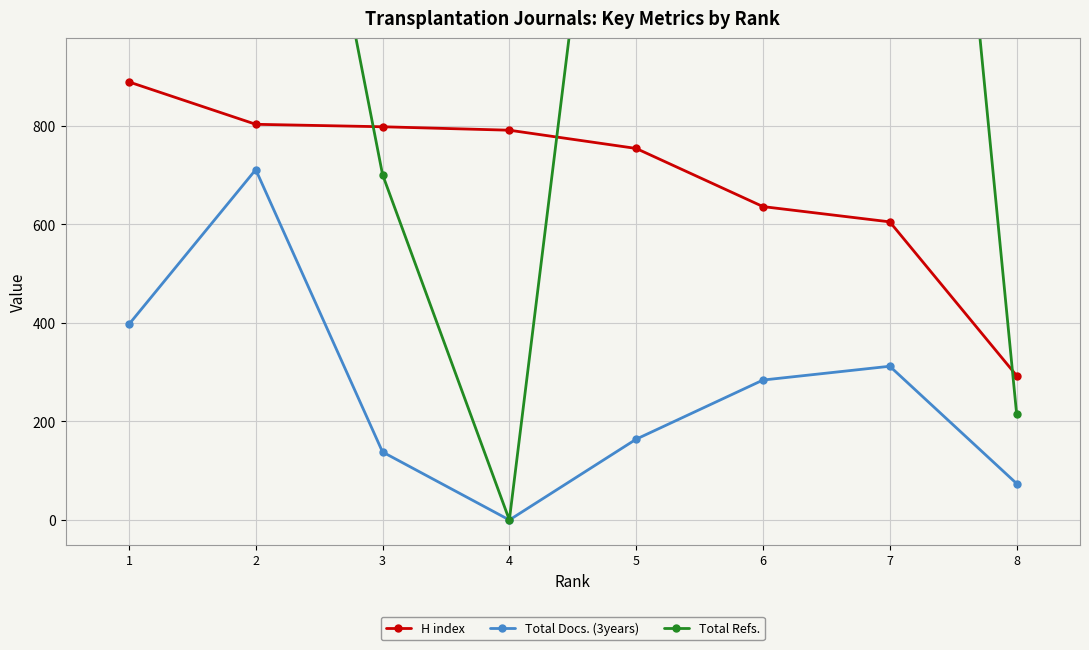

True or false: Total Docs. (3years) and H index cross at least once.

False